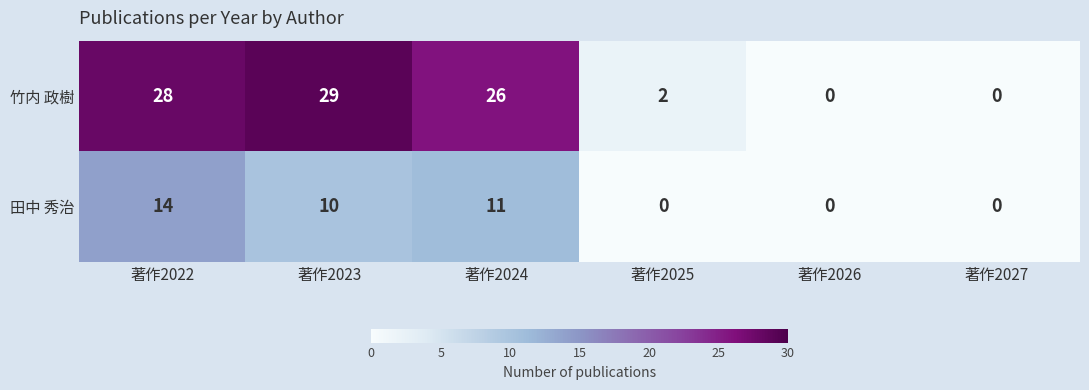

Where does the 田中 秀治 series first go above 10?

著作2022